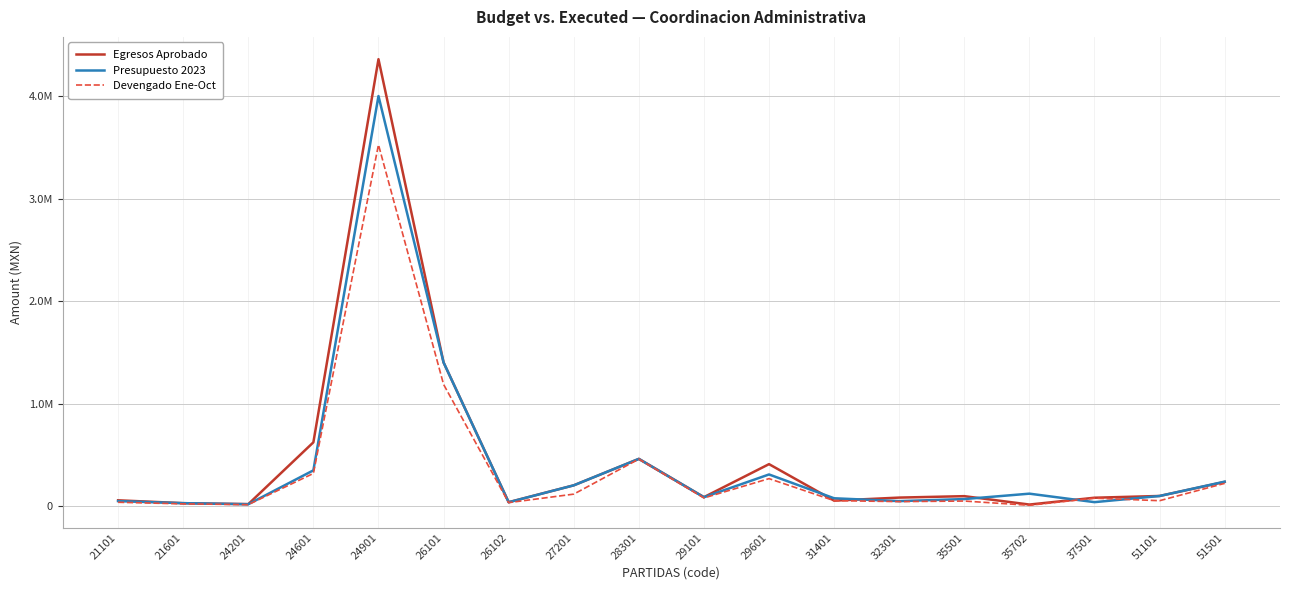

Read the Presupuesto 2023 value at 26102.

39000.0